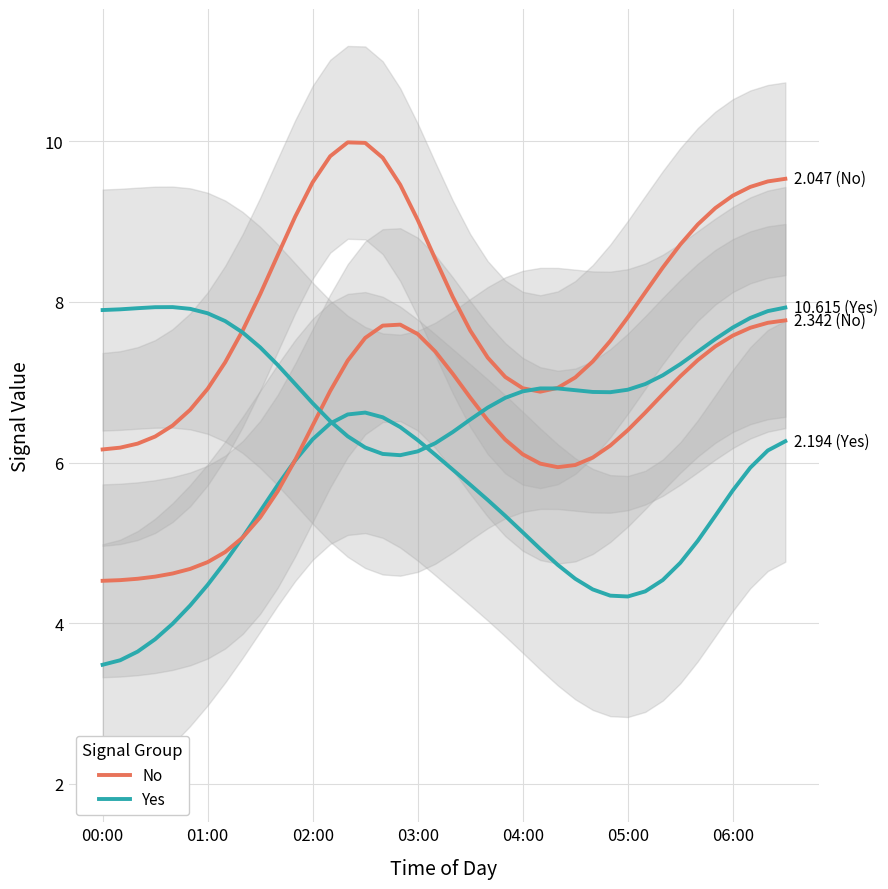

In No, how many points are lower than both neighbors (excluding endpoints)?

1